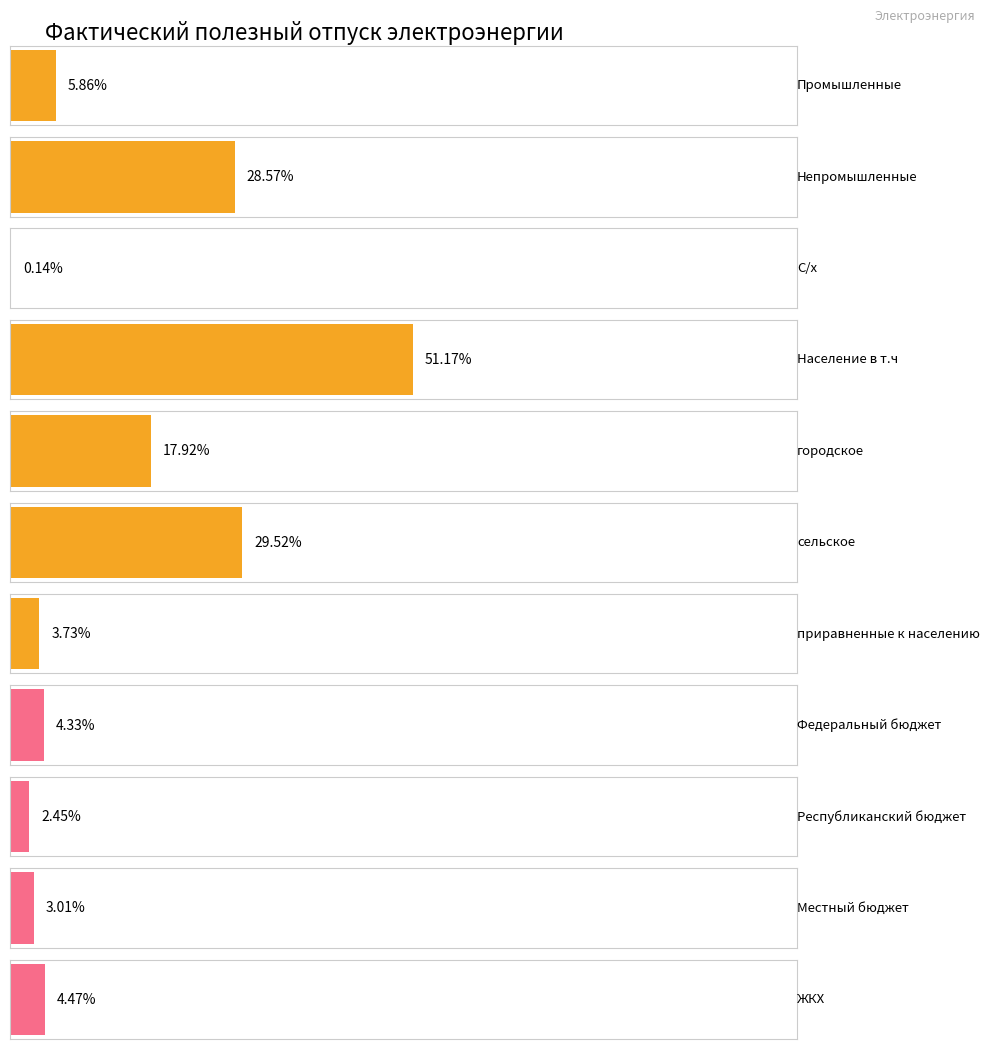

Is it true that the value at Федеральный бюджет is 13345965?

False